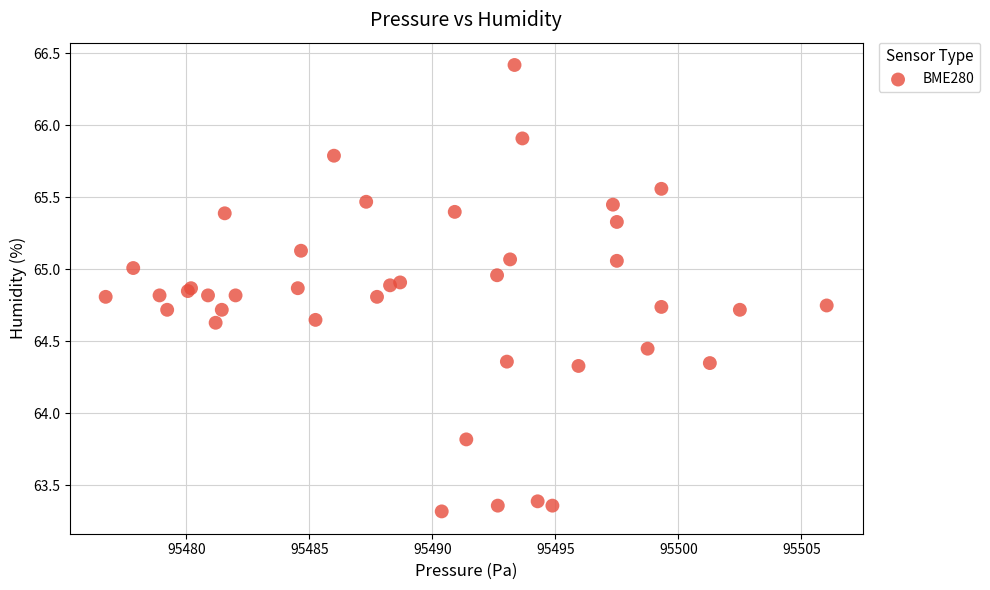

What Y value in the scatter plot is closest to 64?

63.8